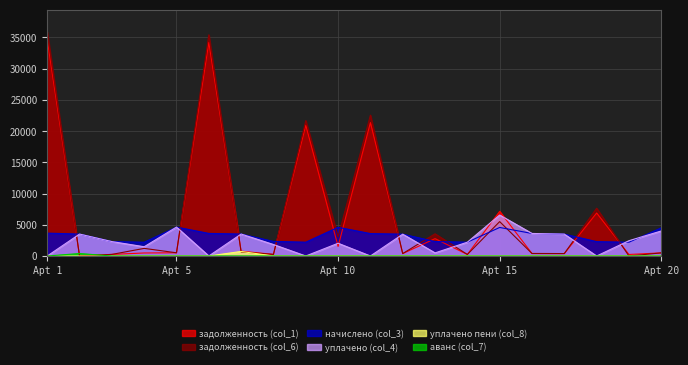

Which series has the largest range (max minus min)?

задолженность (col_6)